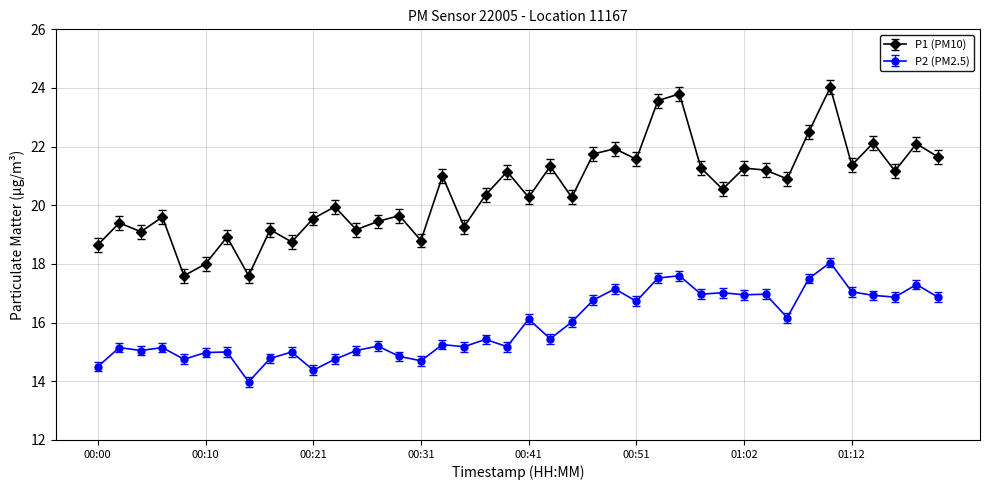

Which series has the widest spread of values?

P1 (PM10)